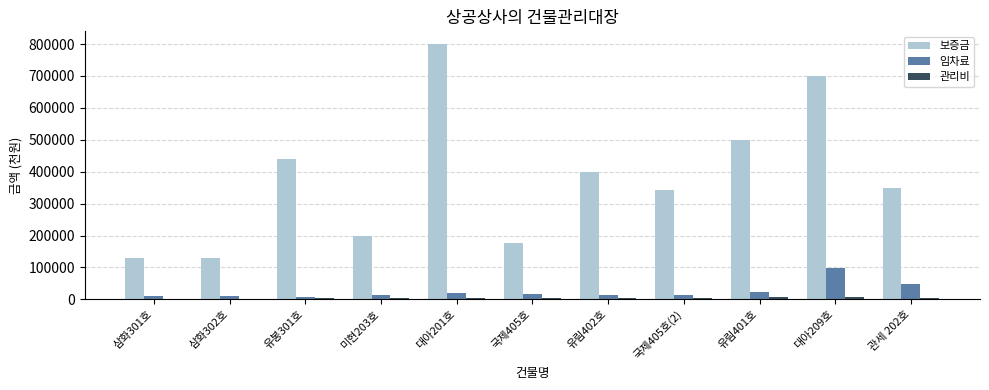

What is the total value across all series at 유봉301호?

448590